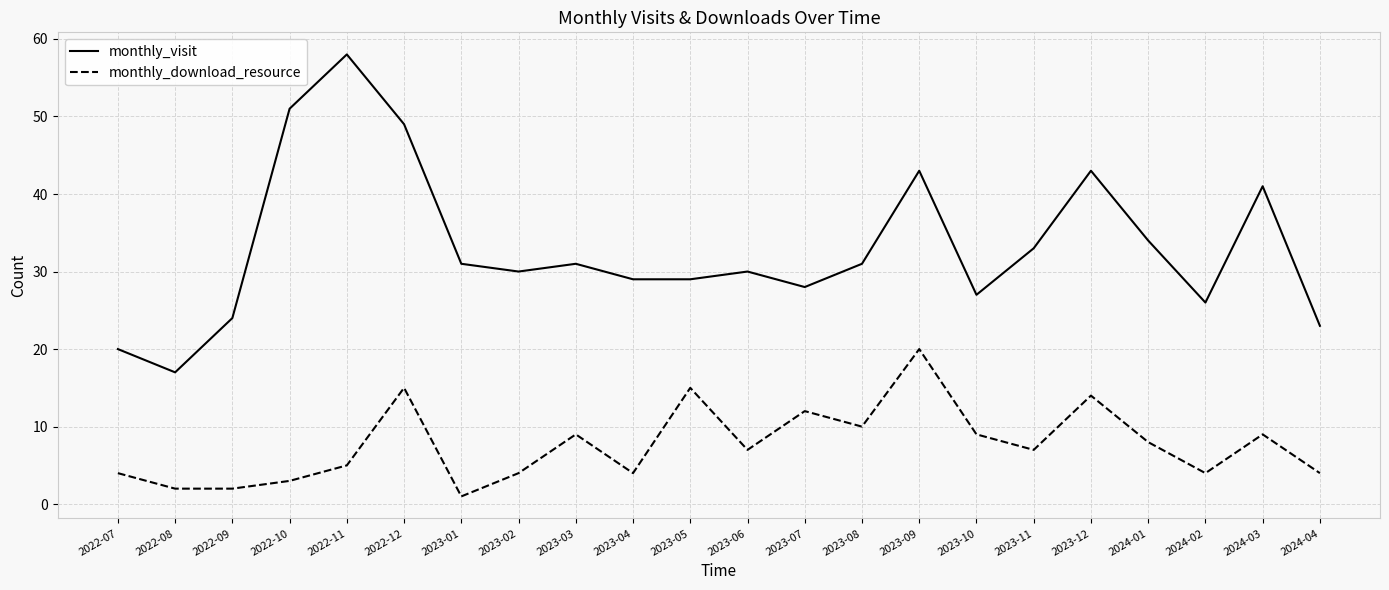

What is the difference between the second highest and minimum values in the monthly_visit series?

34